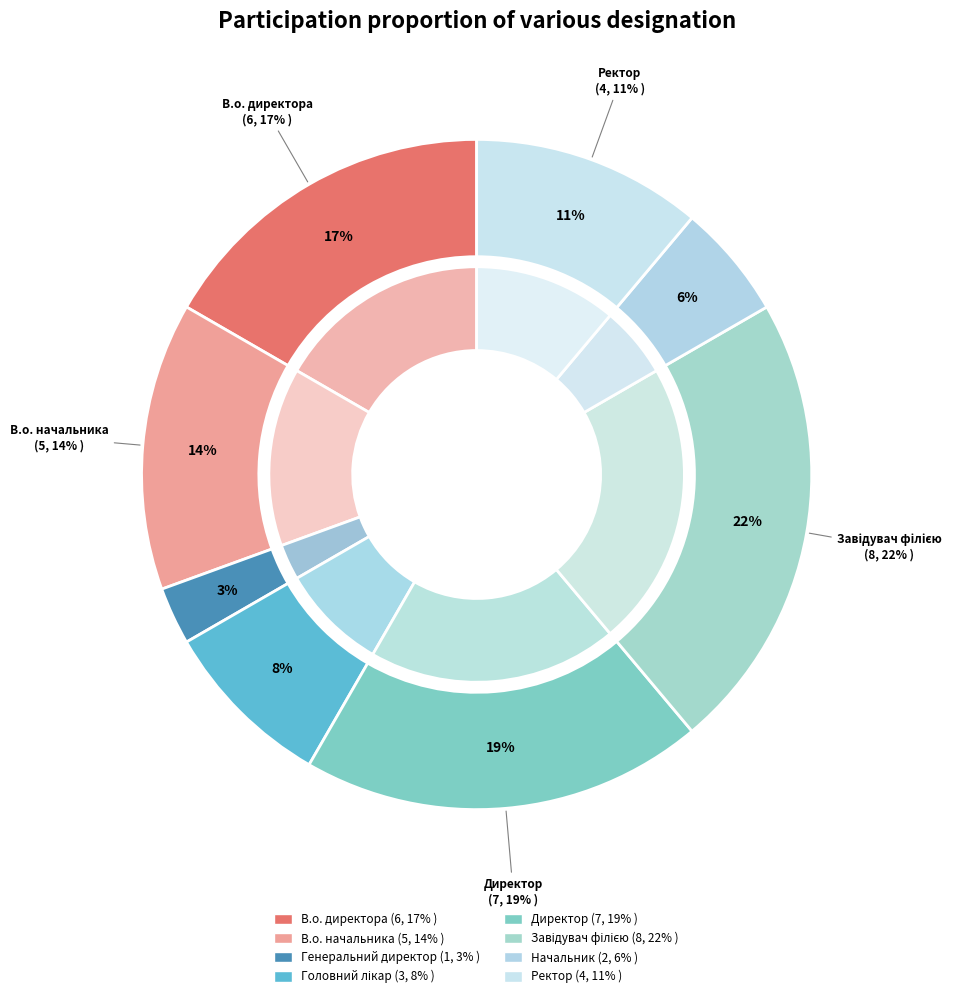

What is the change in value from В.о. начальника to Завідувач філією?

+3